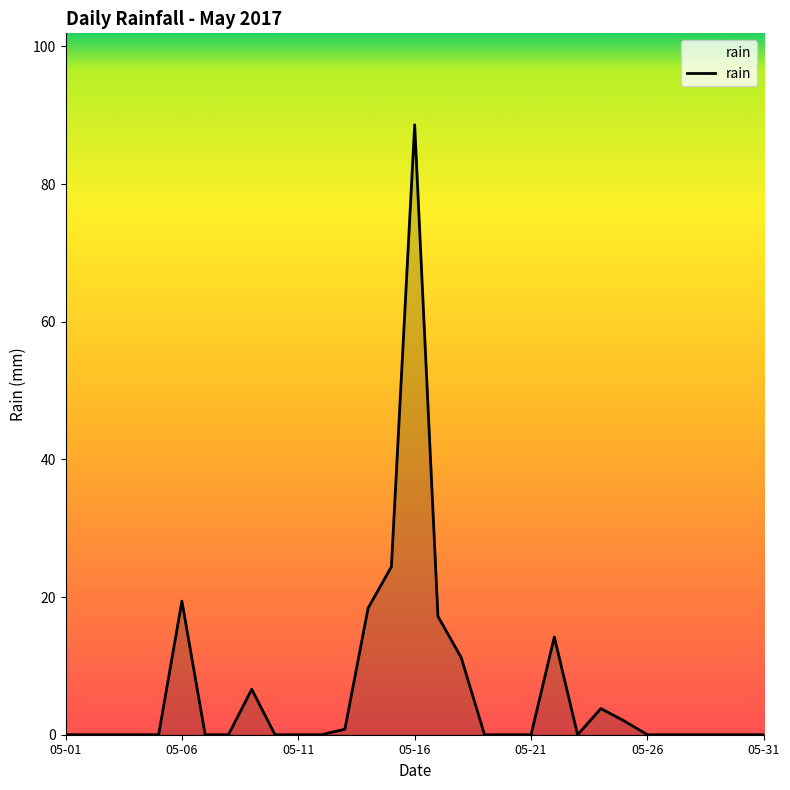

What is the greatest value displayed?

88.6